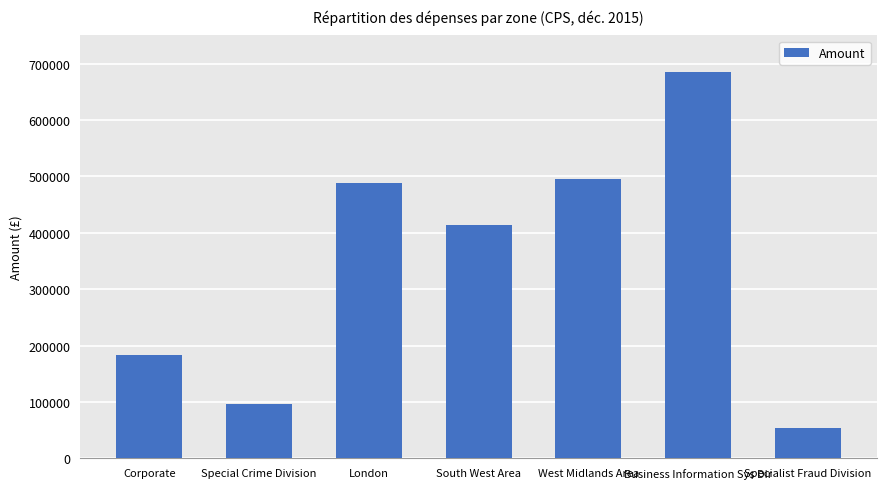

What is the greatest value displayed?

685751.9